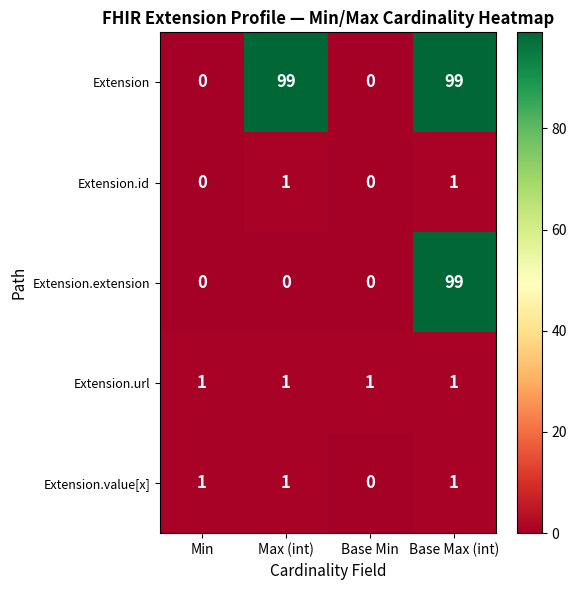

How many values in Extension are above zero?

2